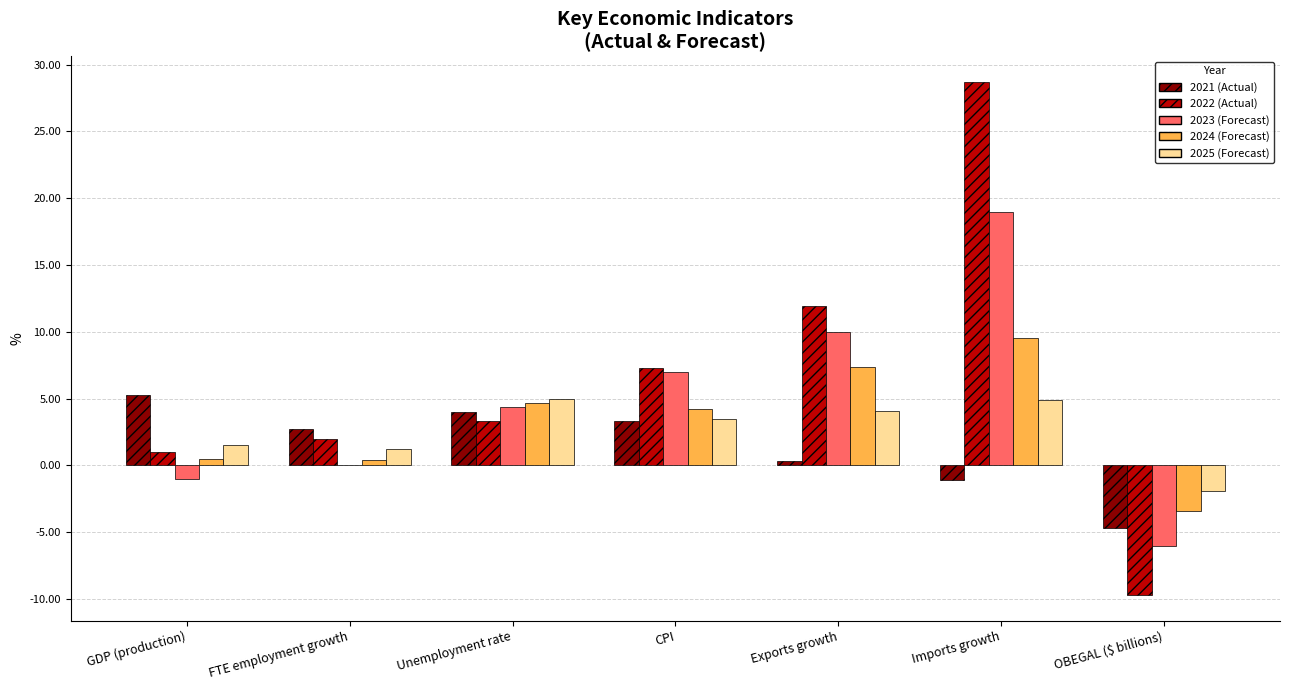

What is the maximum value shown in the chart?

28.7